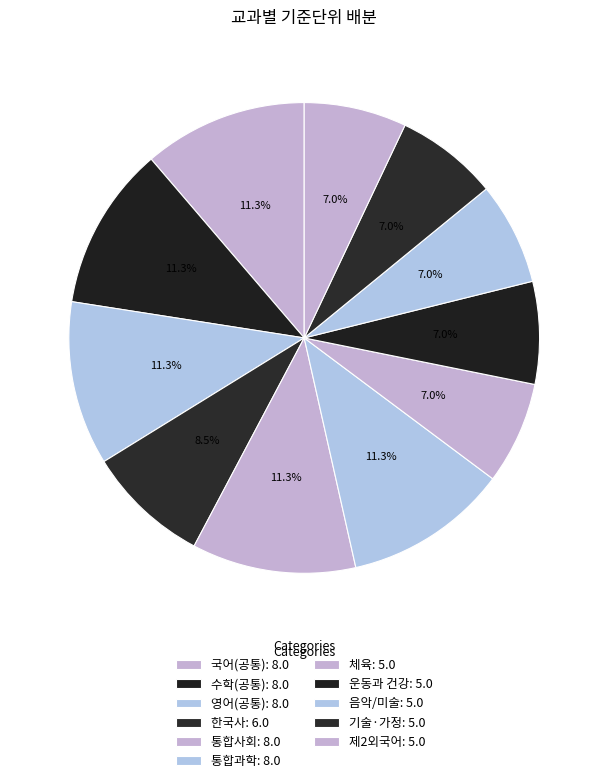

How many slices are in this pie chart?

11